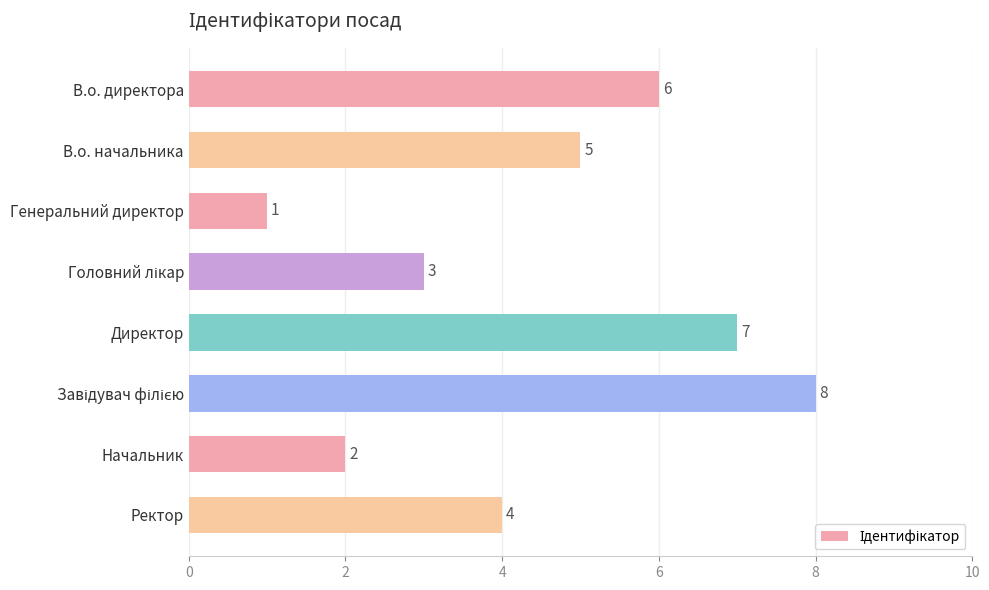

At which label is the value closest to 4?

Ректор